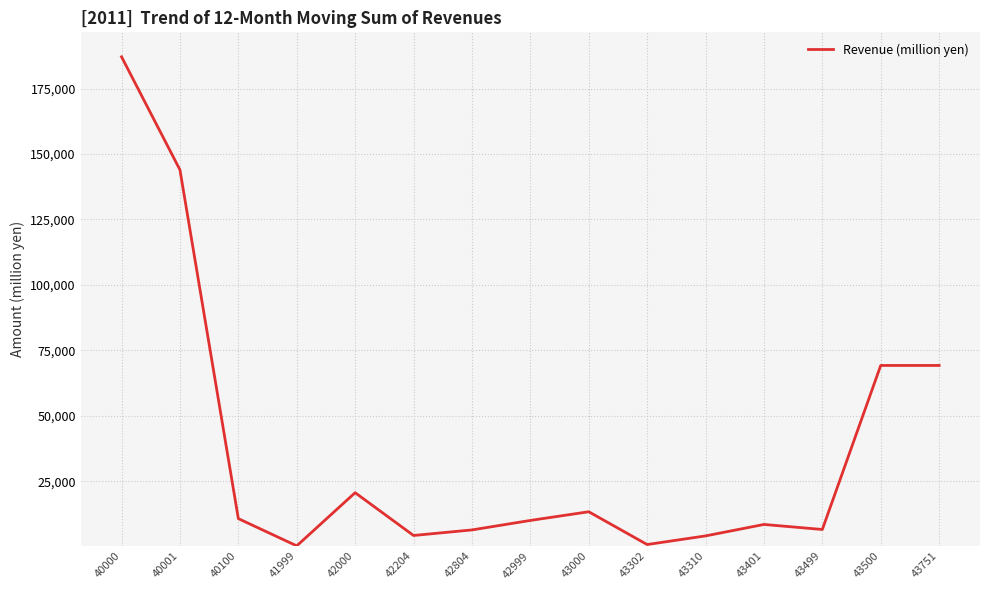

What is the change in value from 40000 to 43000?

-173838